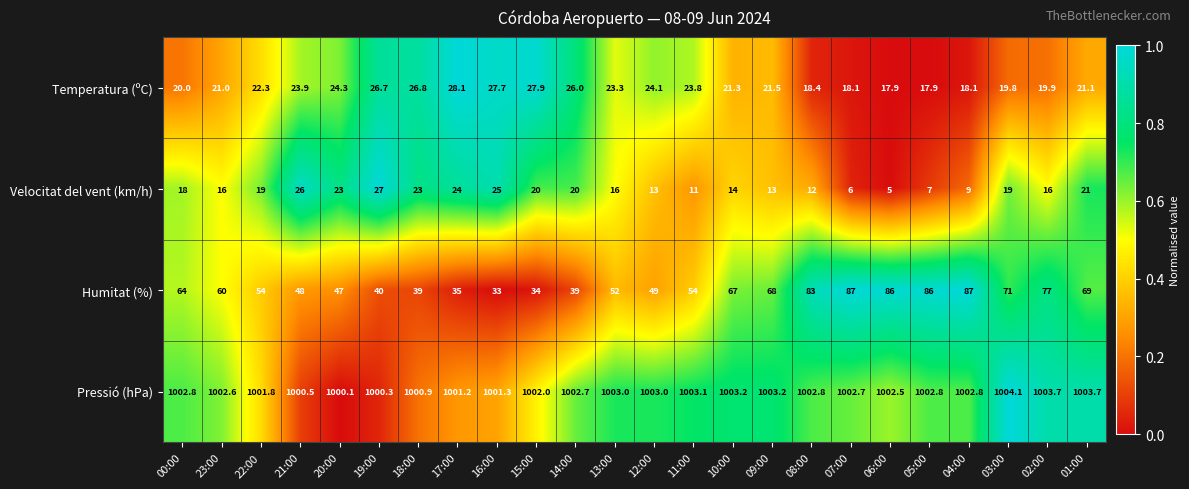

Rank the series at 10:00 from lowest to highest value.

Velocitat del vent (km/h), Temperatura (ºC), Humitat (%), Pressió (hPa)